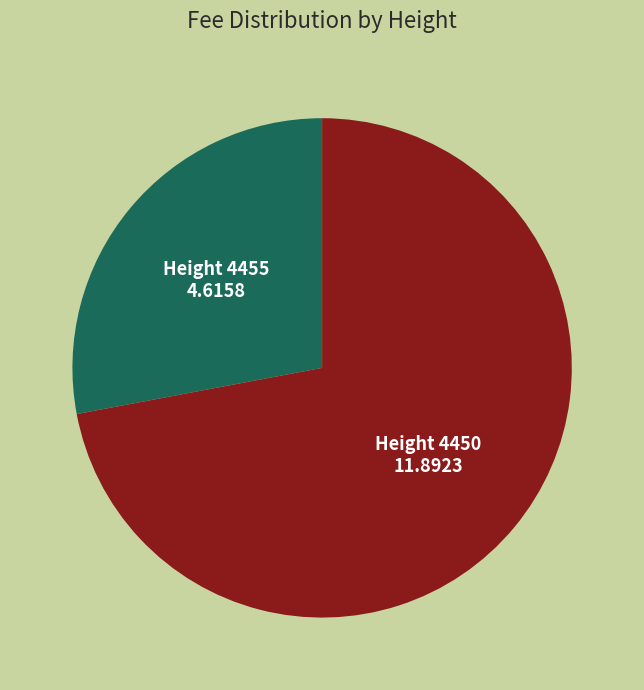

Is there any slice that represents more than half of the pie?

Yes